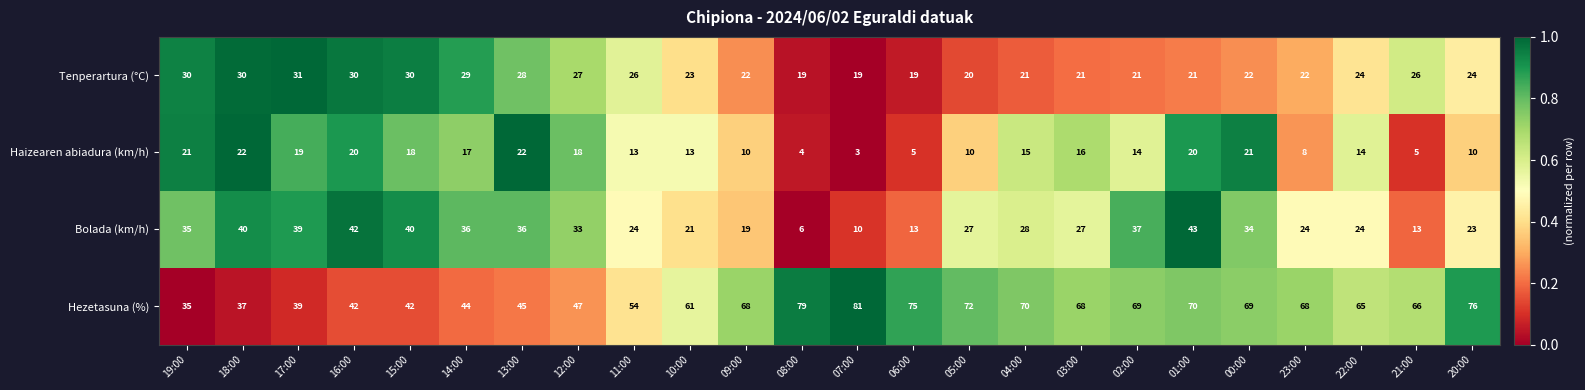

At which category is the sum across all series the highest?

01:00